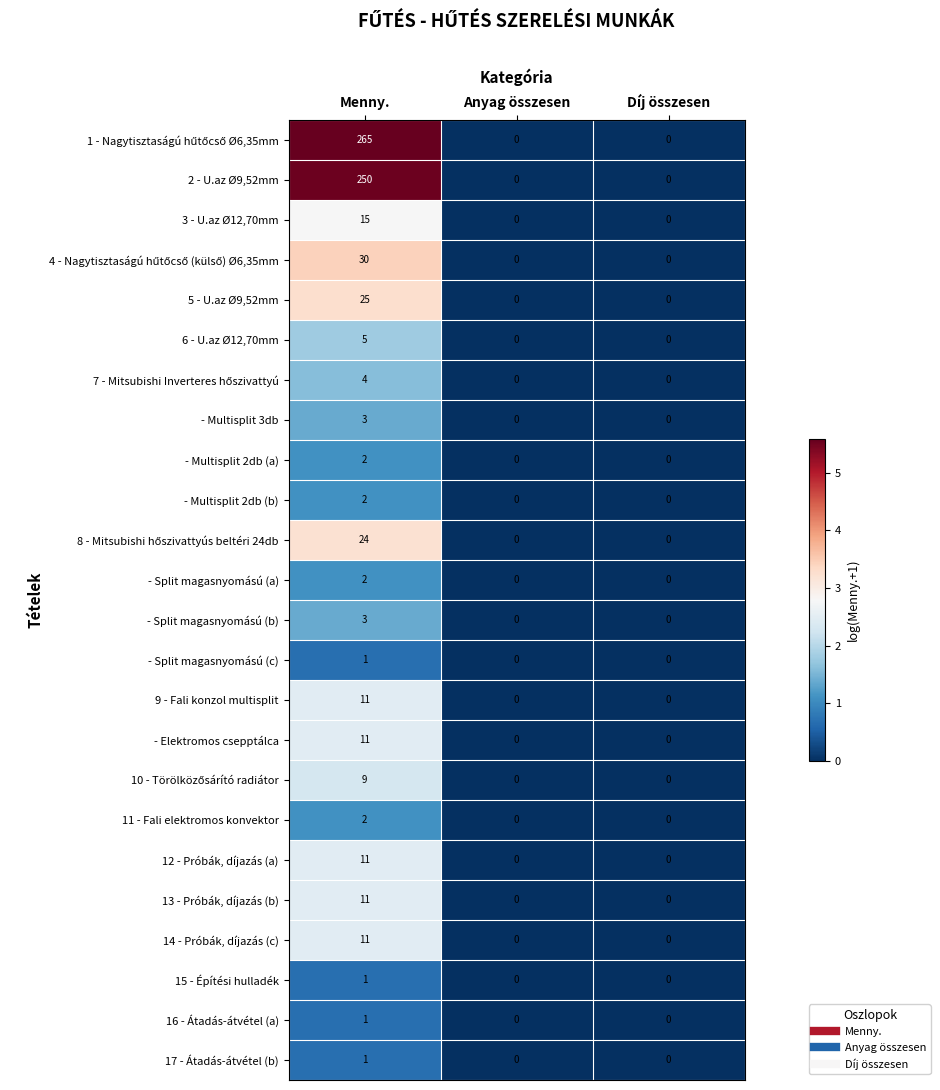

Which category has the highest value in the 9 - Fali konzol multisplit series?

Menny.